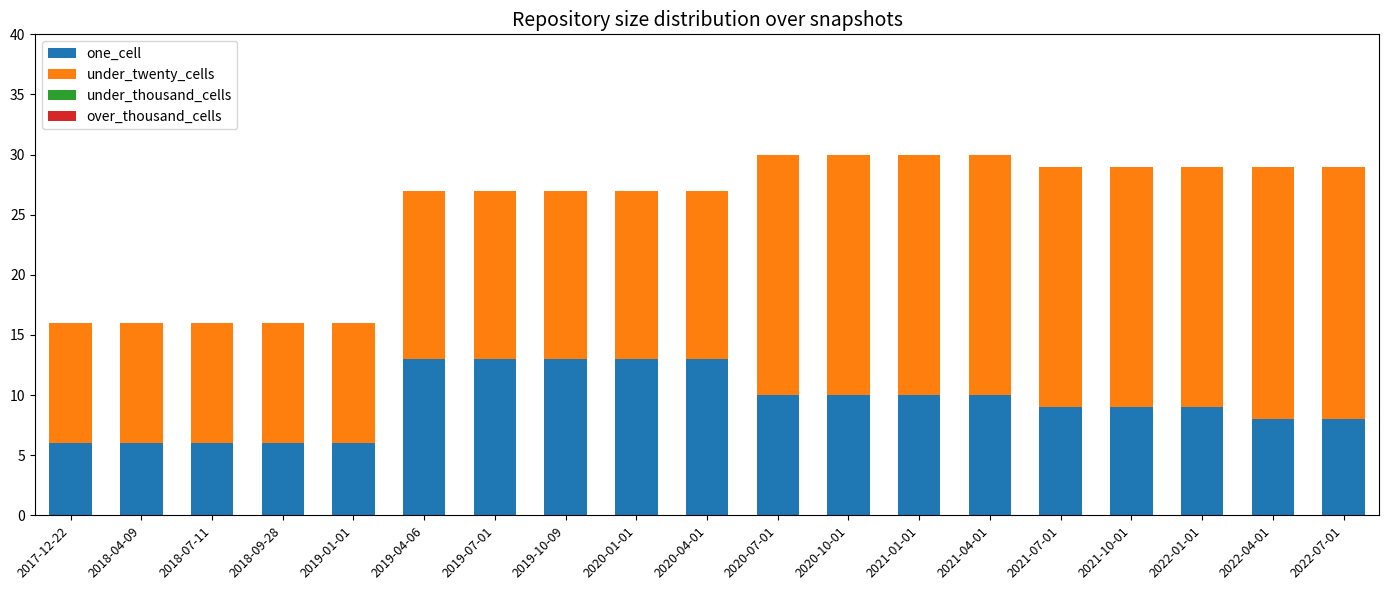

What is the maximum value for one_cell?

13